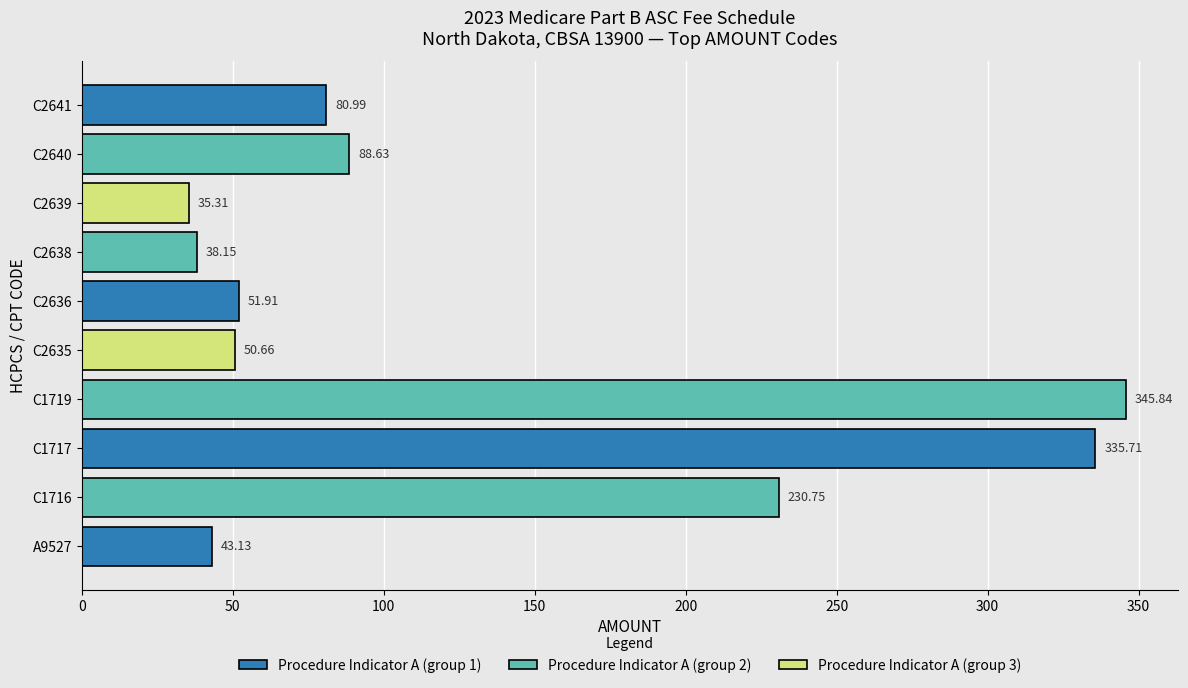

Between C1716 and C2638, which is larger?

C1716